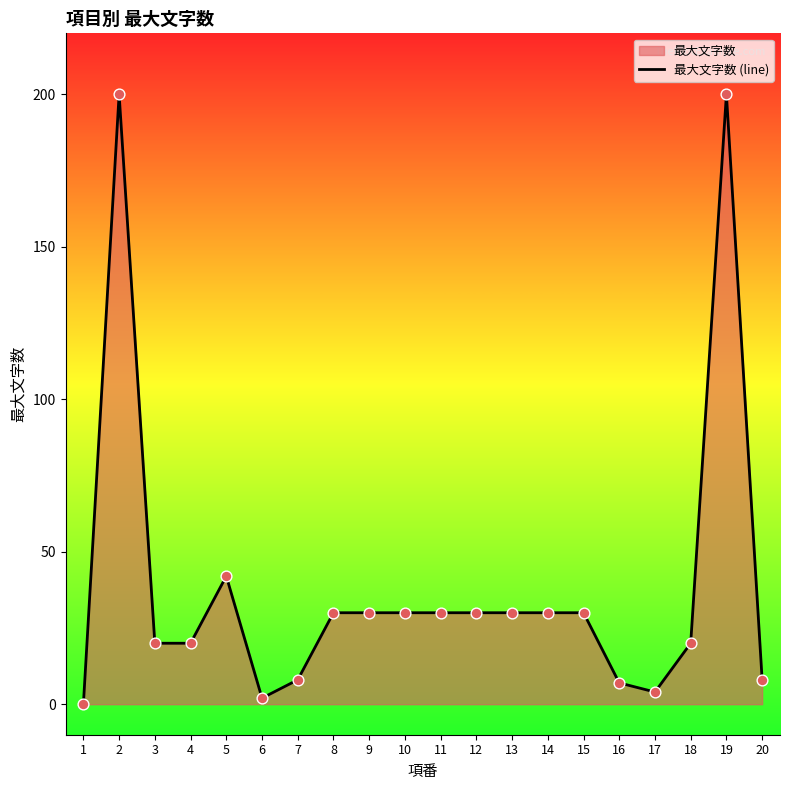

Approximately how many times larger is the value at 11 compared to 2?

0.1